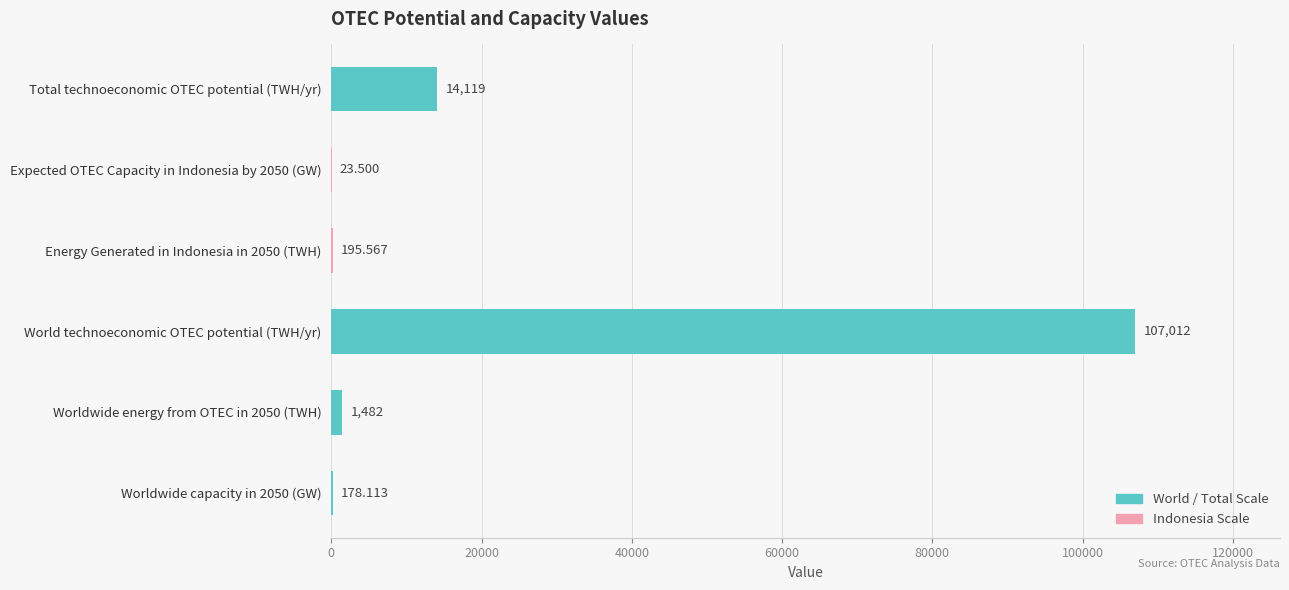

What is the maximum value for World / Total Scale?

107012.0